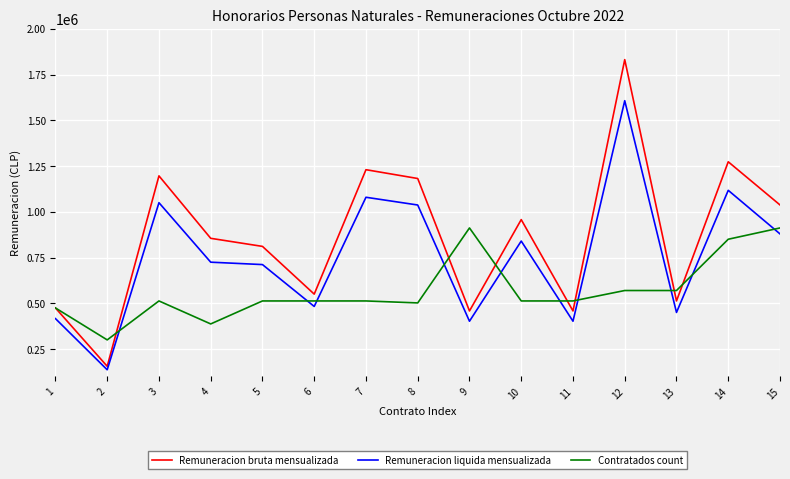

What is the average value of the Contratados count series?

570241